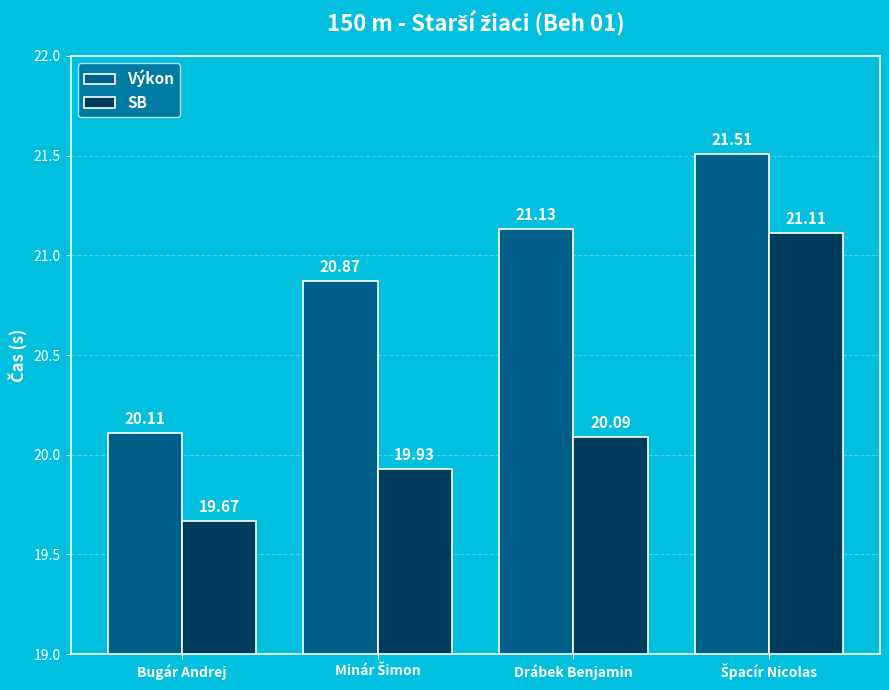

What is the difference between the second highest and minimum values in the SB series?

0.4